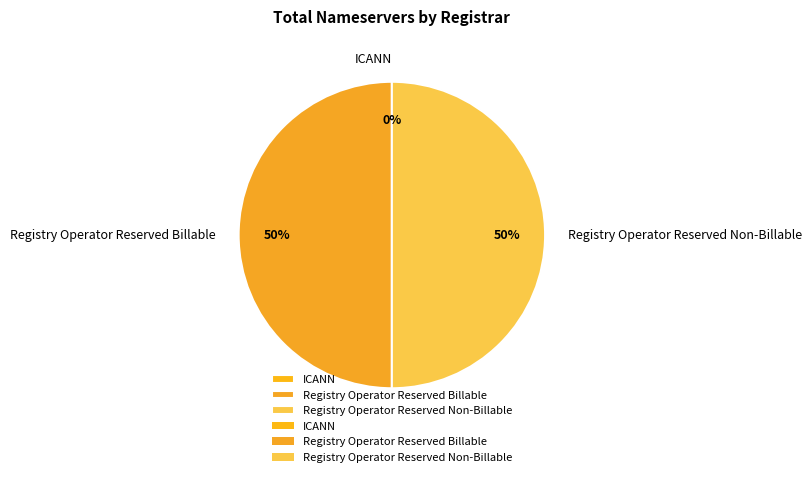

Combined, what portion of the pie is Registry Operator Reserved Non-Billable and Registry Operator Reserved Billable?

100.0%